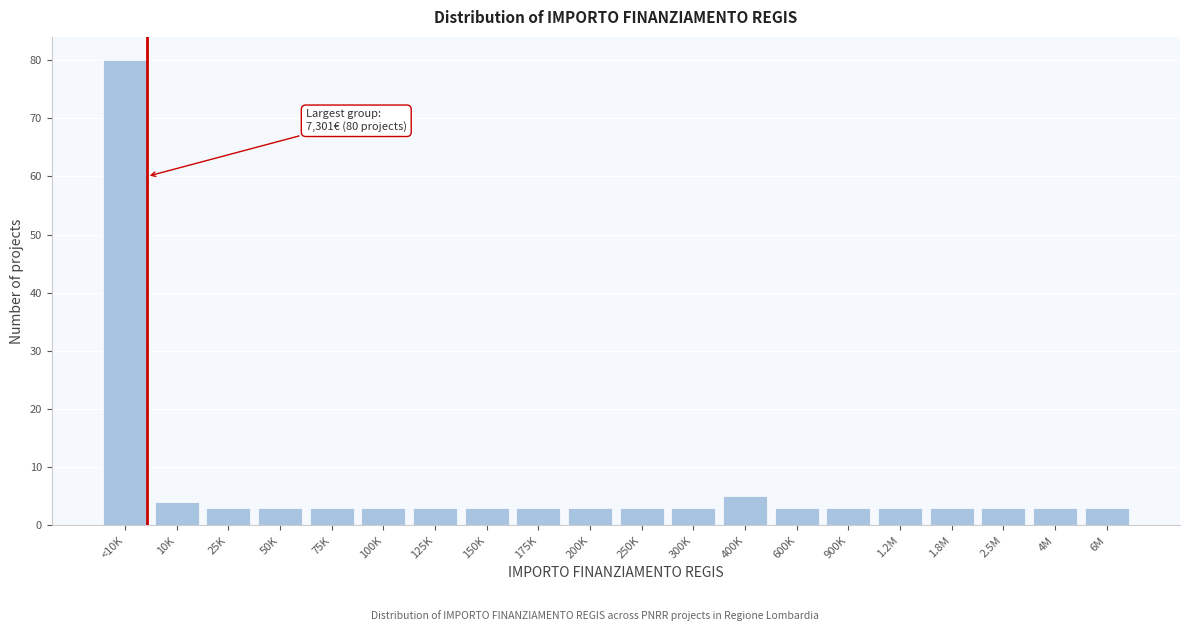

Reading left to right, list all the values displayed in this chart.

<10K=80	10K=4	25K=3	50K=3	75K=3	100K=3	125K=3	150K=3	175K=3	200K=3	250K=3	300K=3	400K=5	600K=3	900K=3	1.2M=3	1.8M=3	2.5M=3	4M=3	6M=3